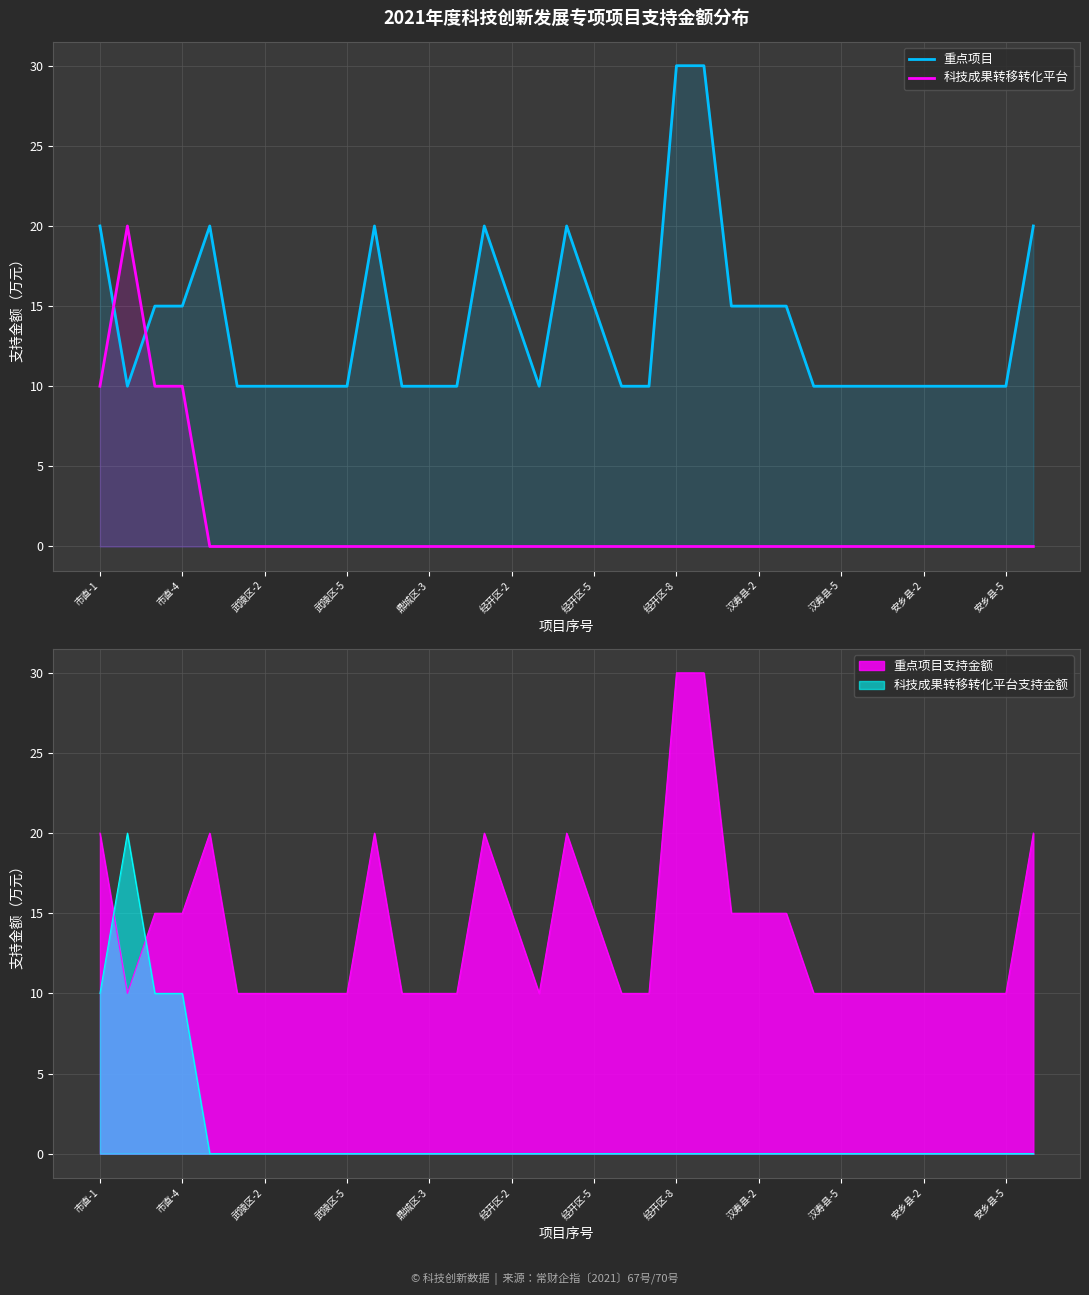

Between 市直-1 and 29, which series saw the biggest shift?

重点项目